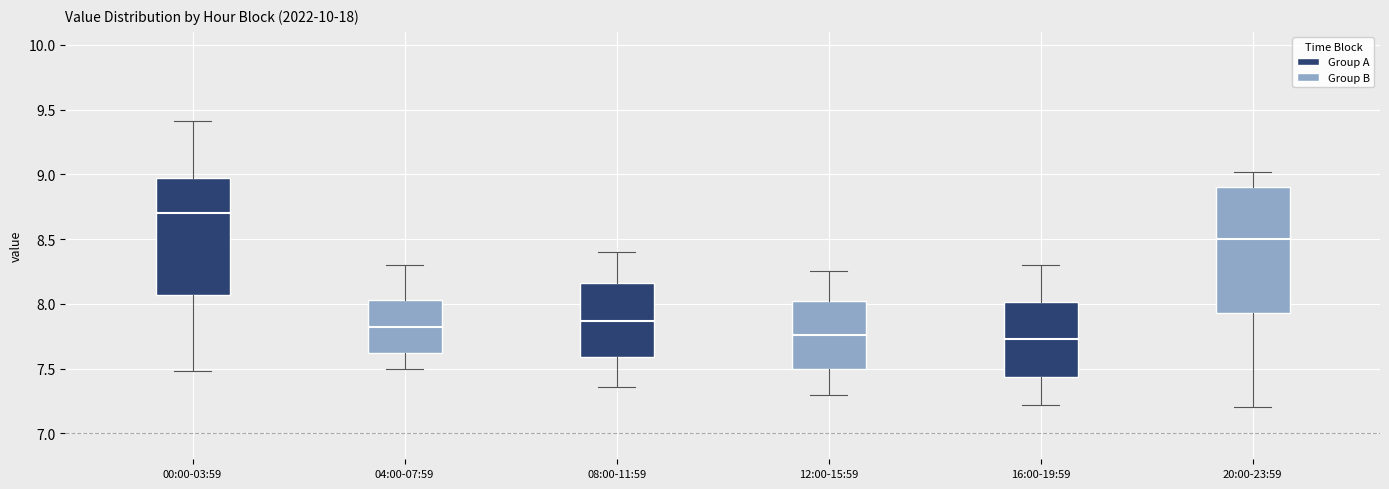

Reading left to right, transcribe this box plot: for each box, give where its median line is, the range the box spans, and where its two whiskers end, as read against the y-axis. The values are not printed on the chart, so give them approximately, as read against the axis.

00:00-03:59: median 8.70, box 8.05 to 8.95, whiskers 7.50 to 9.40
04:00-07:59: median 7.80, box 7.60 to 8.05, whiskers 7.50 to 8.30
08:00-11:59: median 7.85, box 7.60 to 8.15, whiskers 7.35 to 8.40
12:00-15:59: median 7.75, box 7.50 to 8.00, whiskers 7.30 to 8.25
16:00-19:59: median 7.75, box 7.45 to 8.00, whiskers 7.20 to 8.30
20:00-23:59: median 8.50, box 7.95 to 8.90, whiskers 7.20 to 9.00